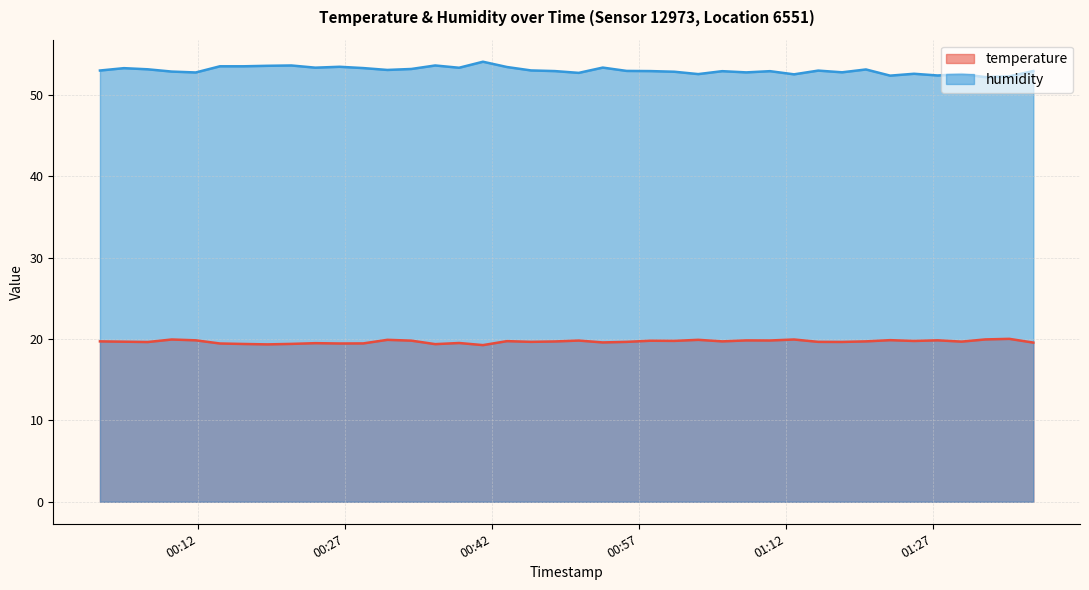

At how many categories does at least one series exceed 50?

40